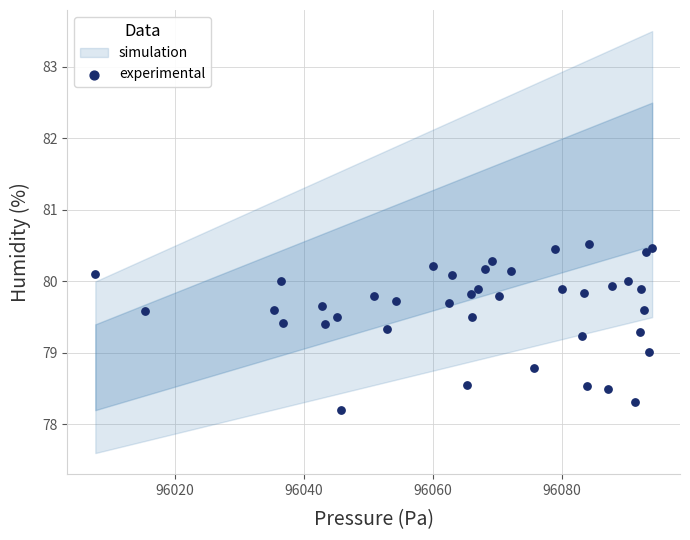

What is the range of Y values (max minus min)?

2.3